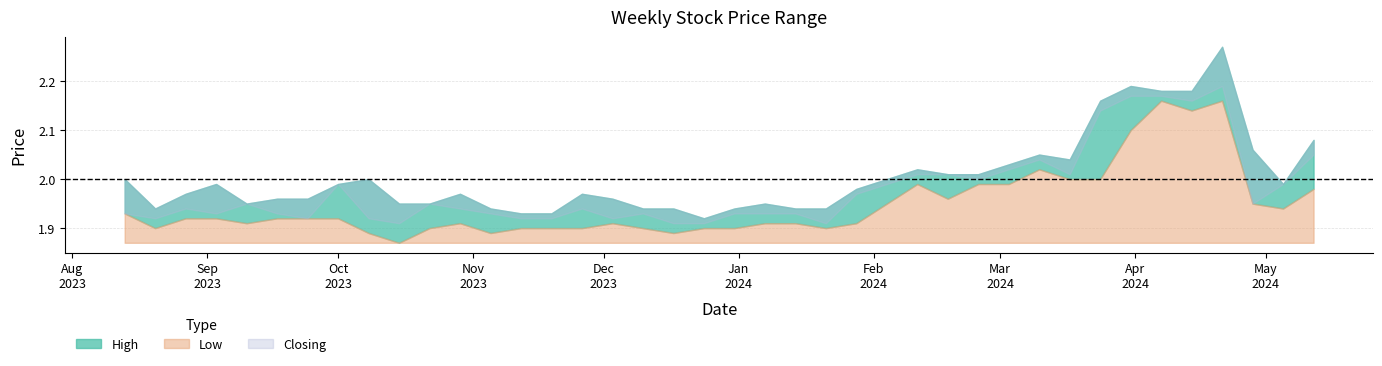

Rank the series by their maximum value, from highest to lowest.

High, Closing, Low